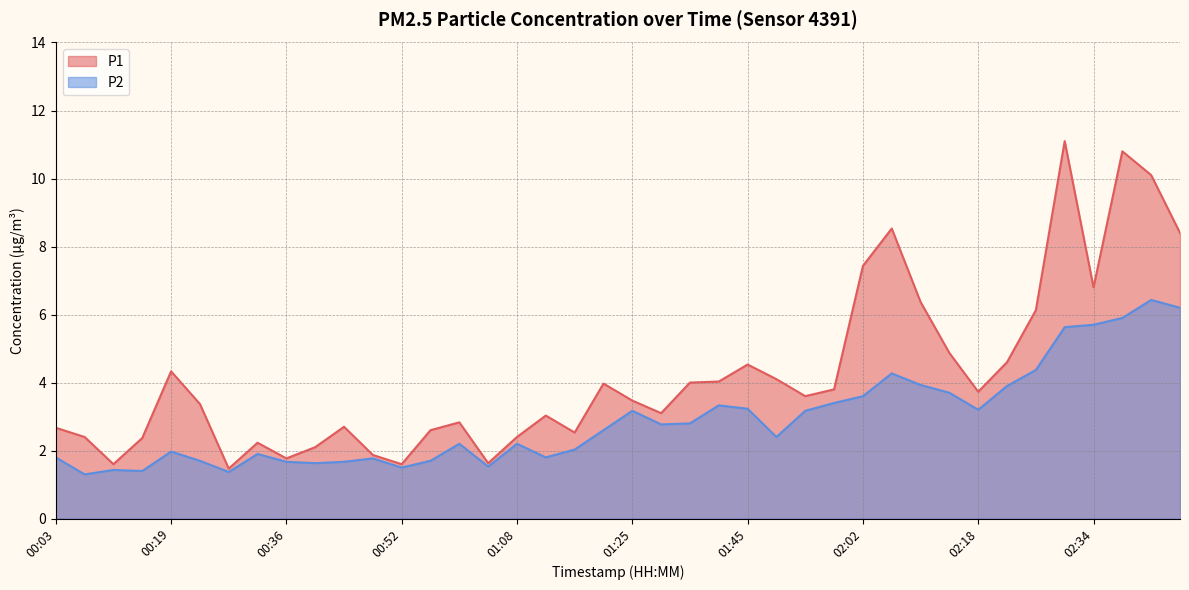

What is the sum of all P1 values?

169.0